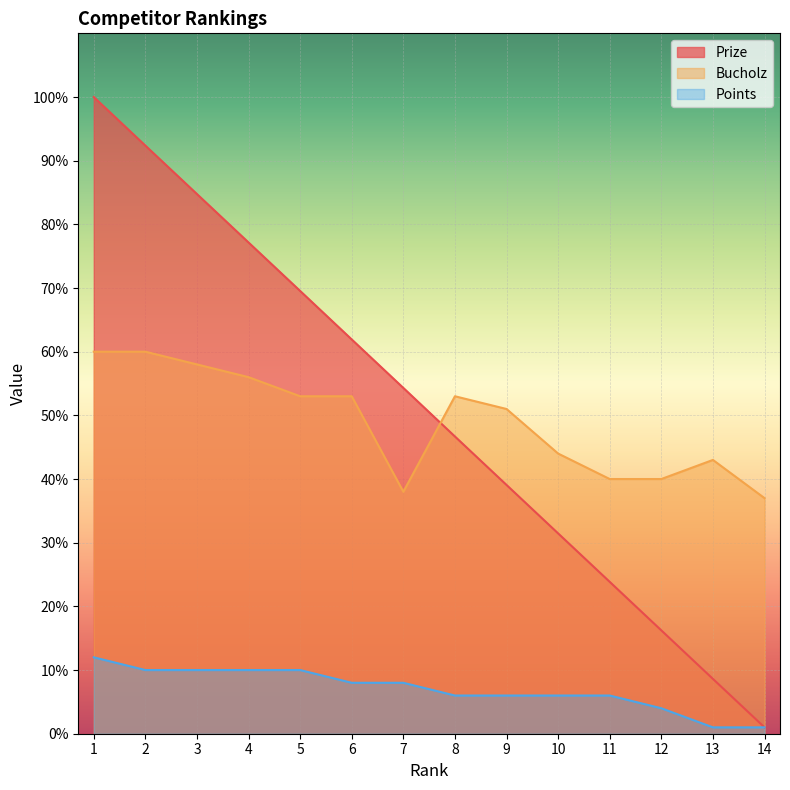

Is it true that Points equals 1.0 at 13?

True